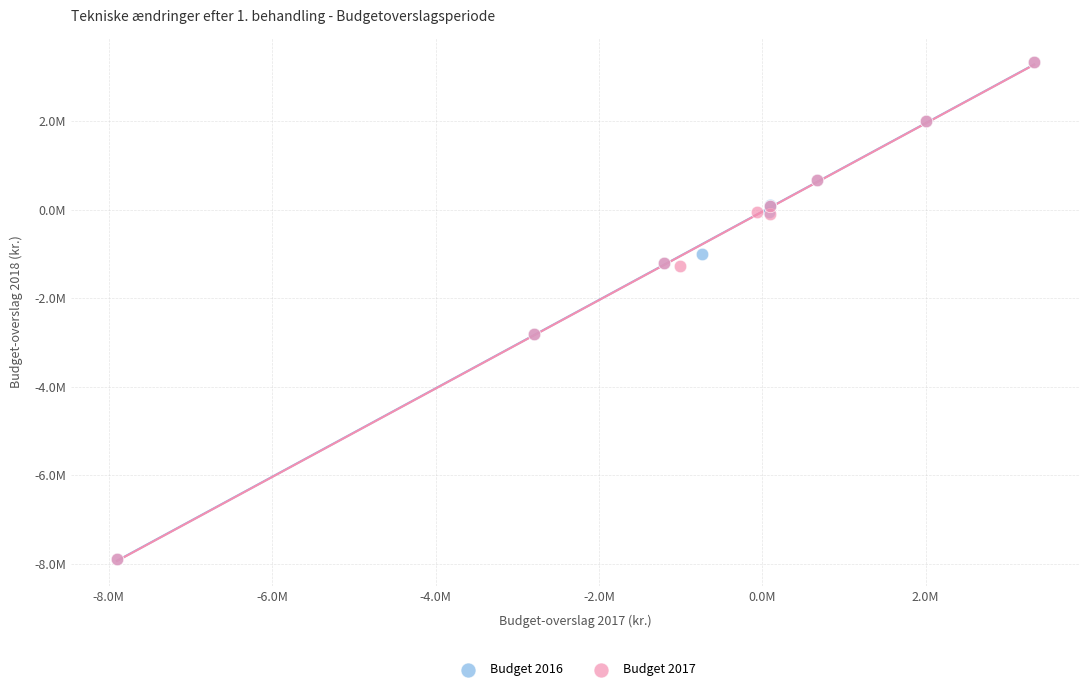

What are all the series names shown in the legend?

Budget 2016, Budget 2017